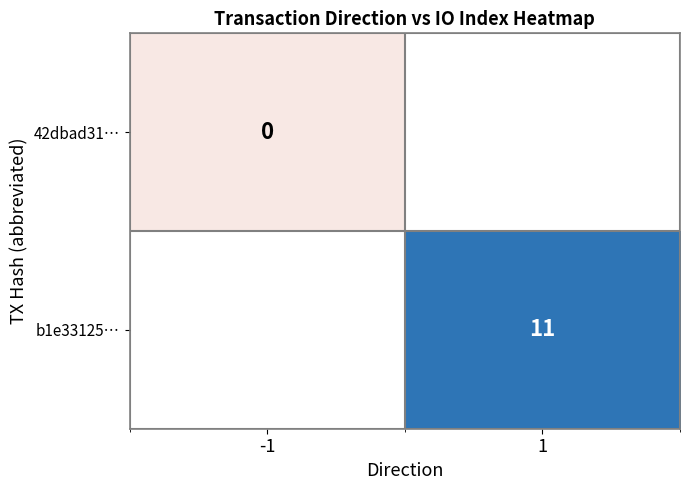

The b1e33125… series shows 11 at 1. True or false?

True